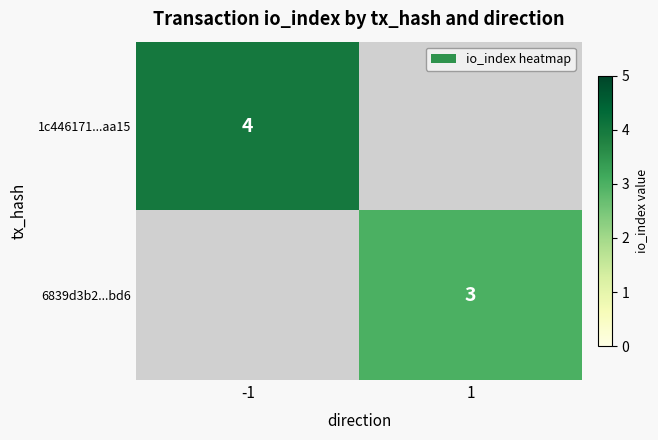

The 1c446171...aa15 series shows 1 at -1. True or false?

False